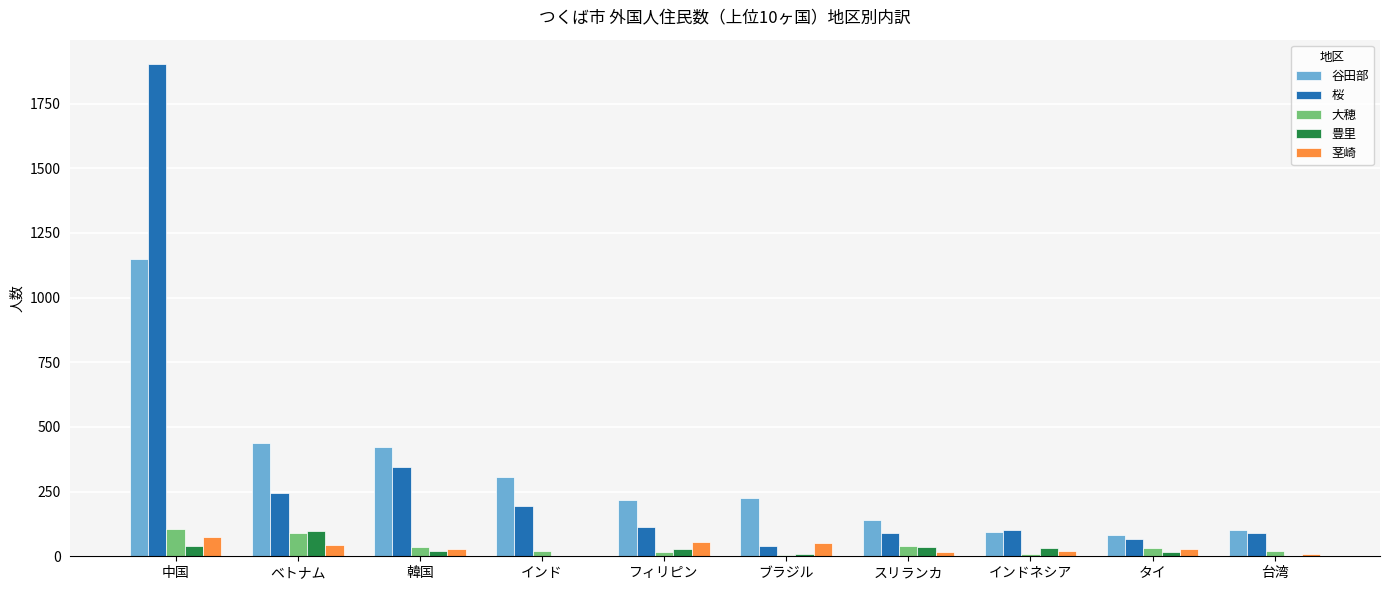

Is it true that 谷田部 equals 305 at インド?

True